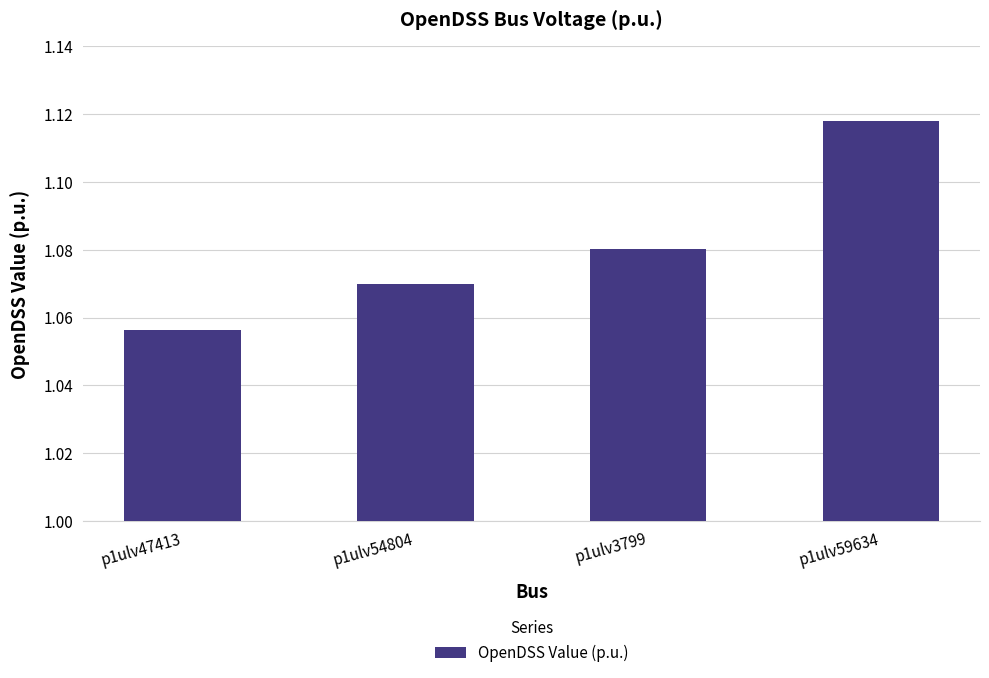

At which category does the chart reach its minimum across all series?

p1ulv47413